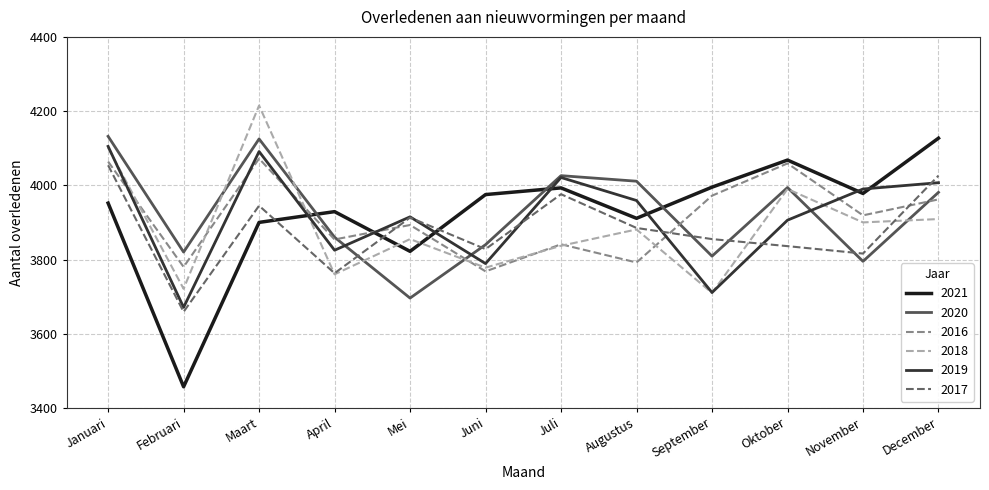

How many distinct data groups are displayed?

6